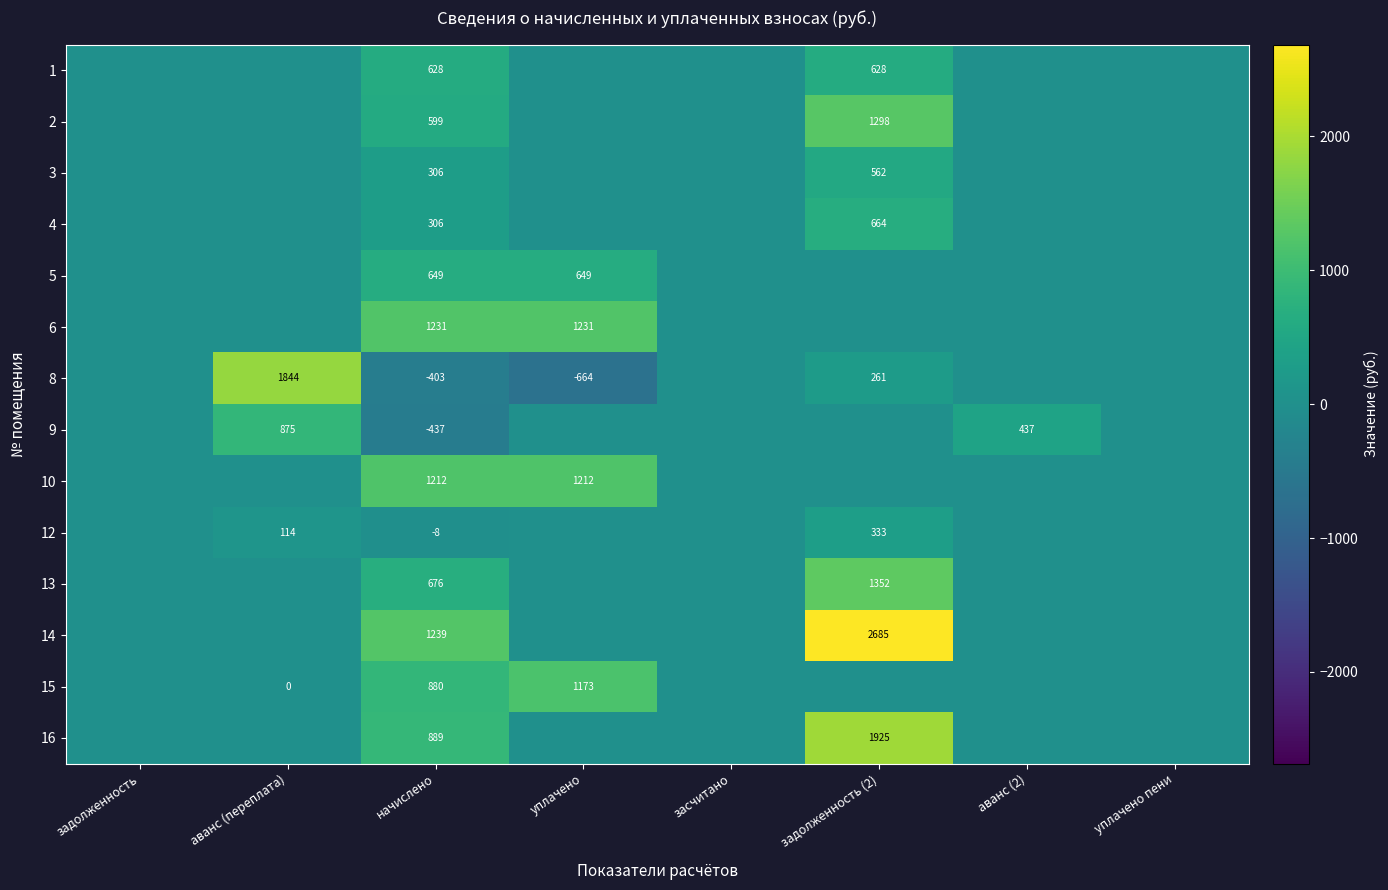

What is the total value across all series at начислено?

7767